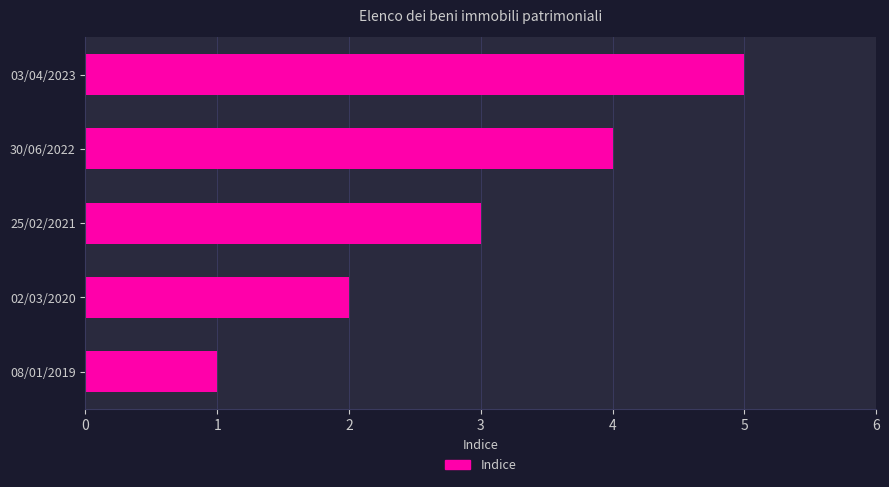

What is the smallest value displayed?

1